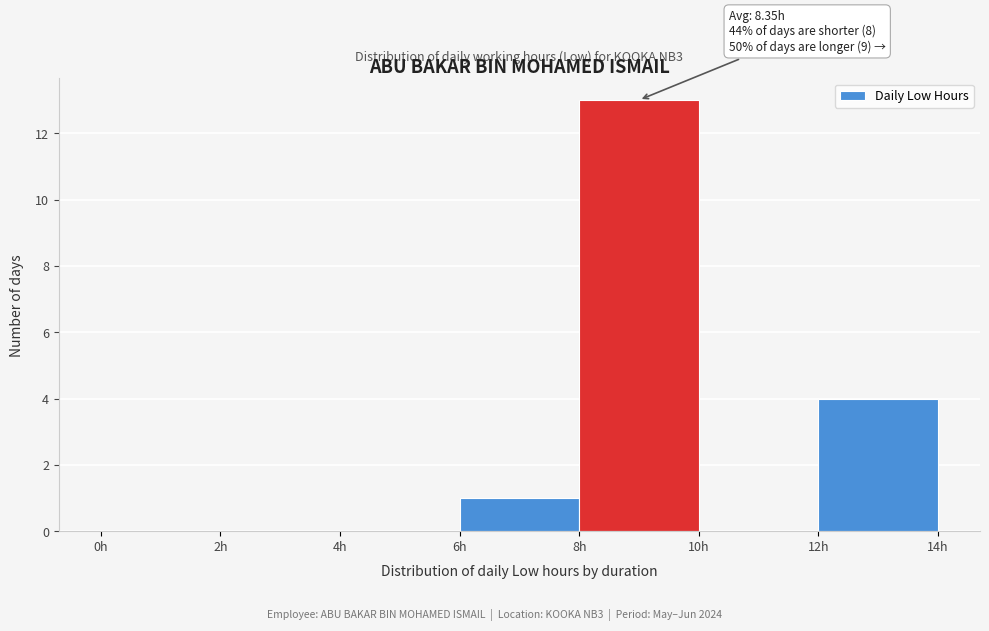

Over which range of the x-axis is the bar tallest?

8 to 10